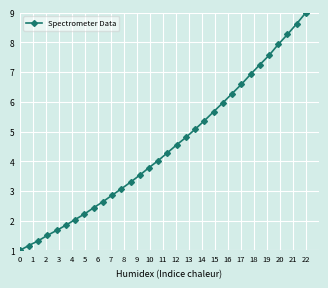

What is the greatest value displayed?

9.0